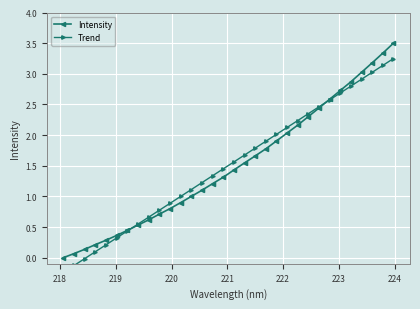

How many data points in Trend are above 1?

20